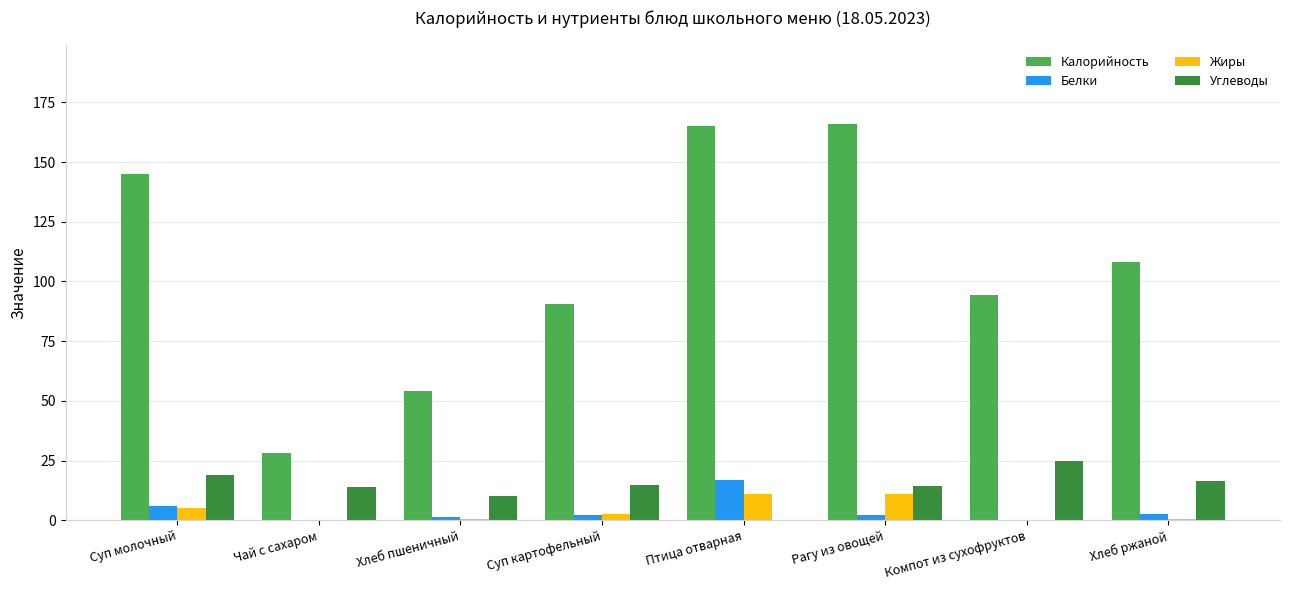

What is the maximum value shown in the chart?

166.0